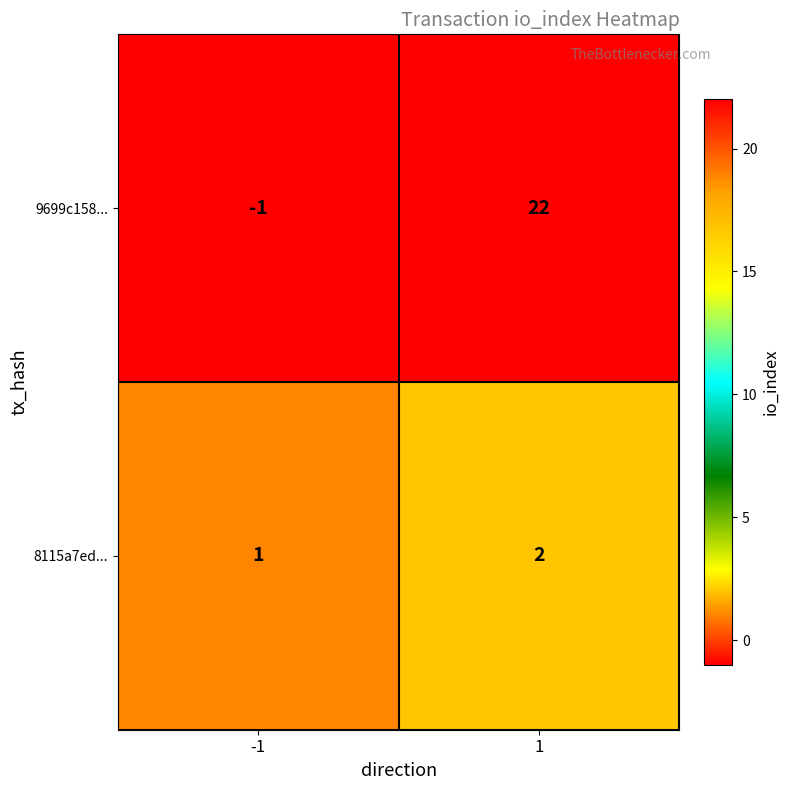

What is the spread (max minus min) of values at 1?

20